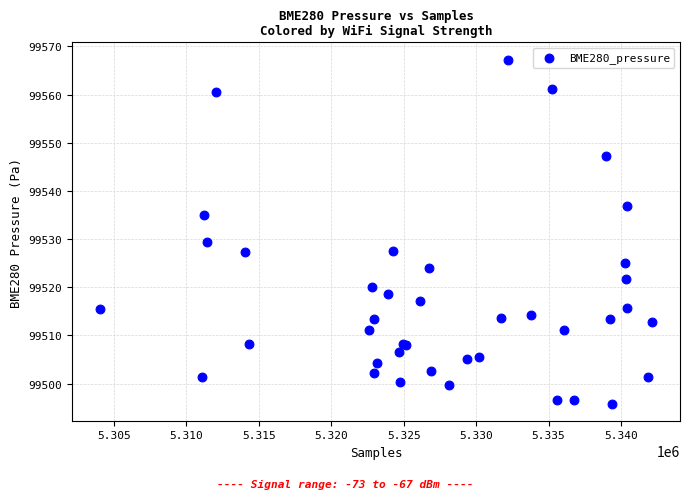

What Y value in the scatter plot is closest to 99531?

99529.3